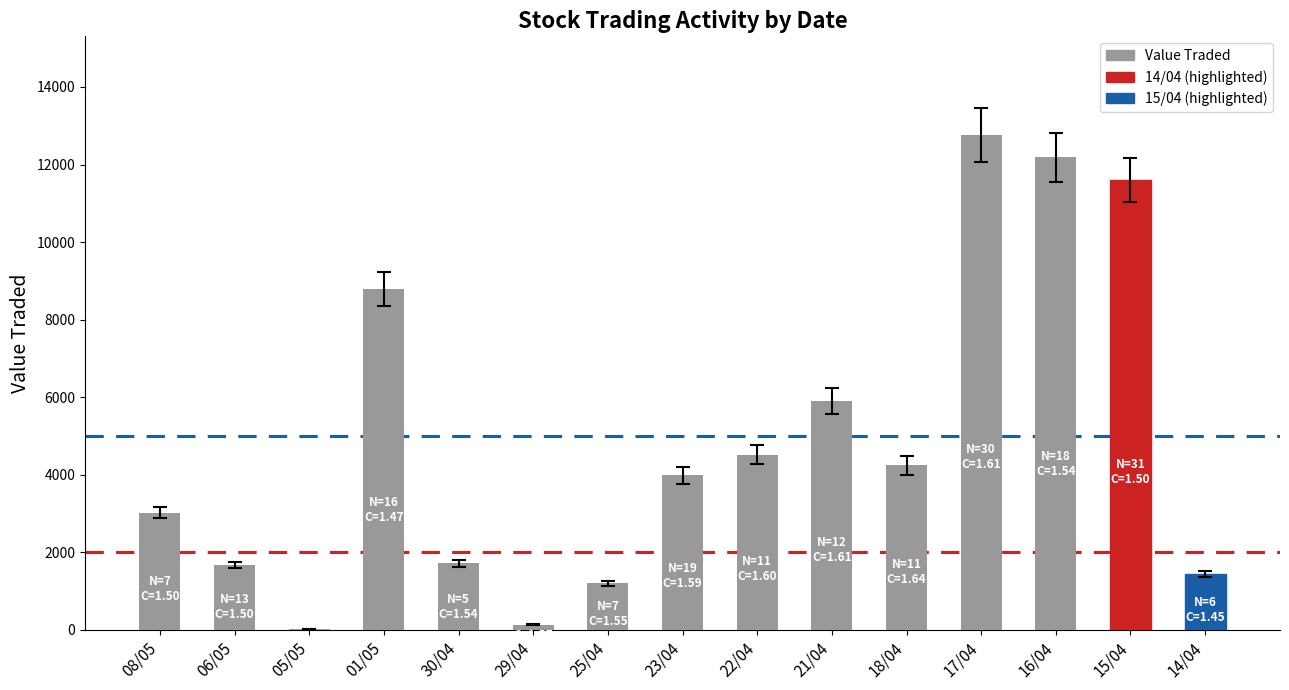

What is the ratio of the value at 06/05 to the value at 21/04?

0.3